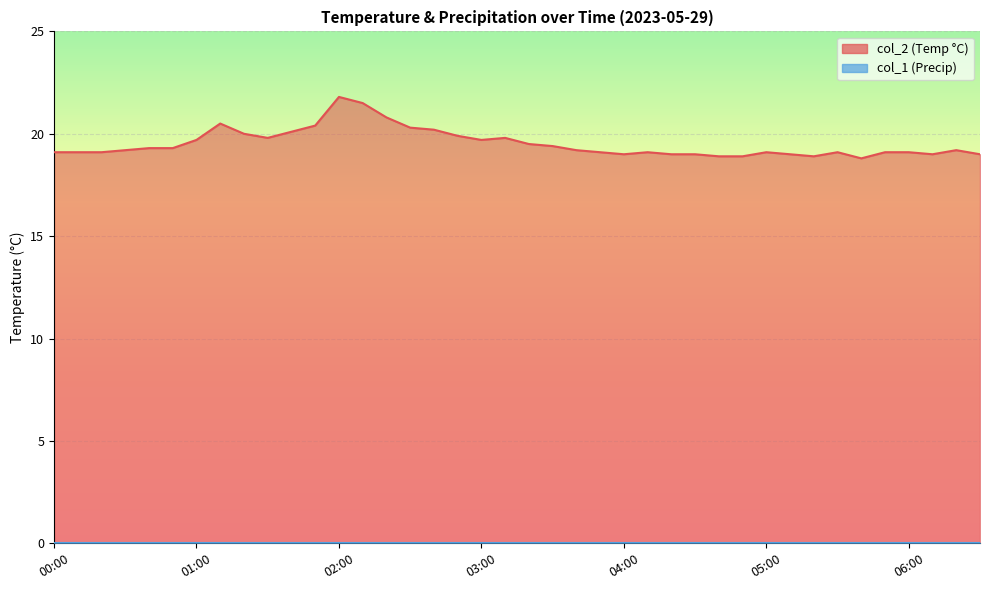

What is the sum of all values?

781.0